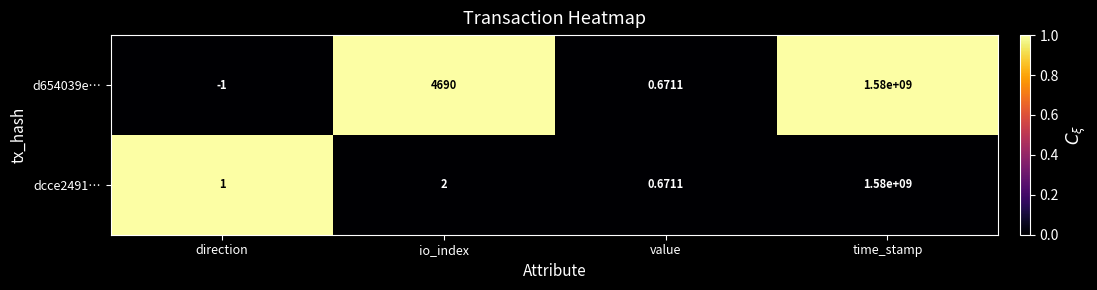

Where is d654039e… nearest to the value 789999999?

io_index